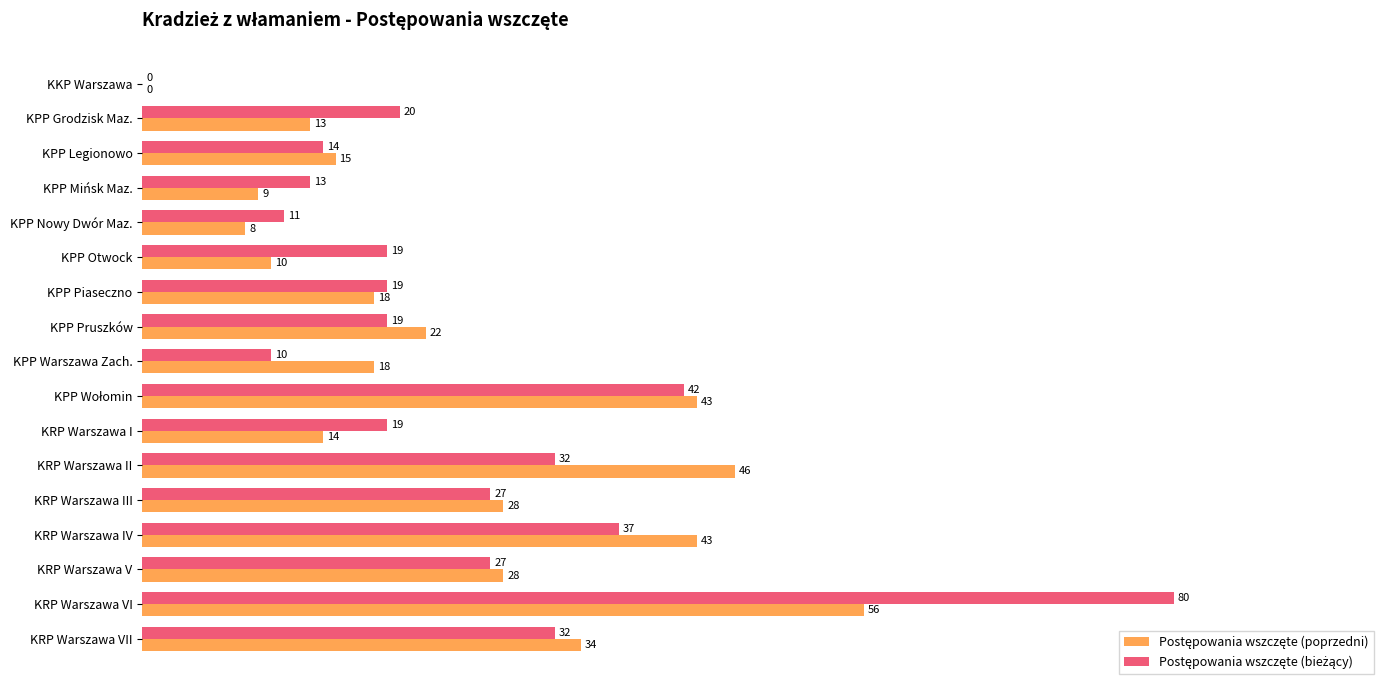

What is the greatest value displayed?

80